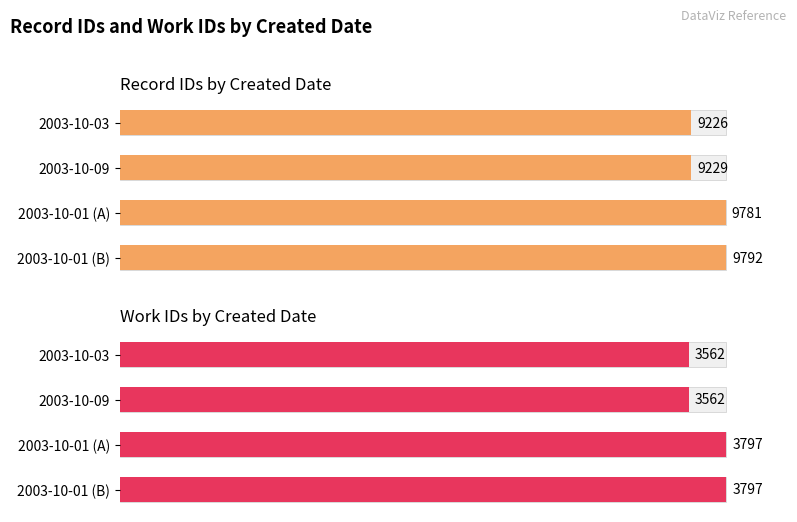

How many bars are there in total?

8